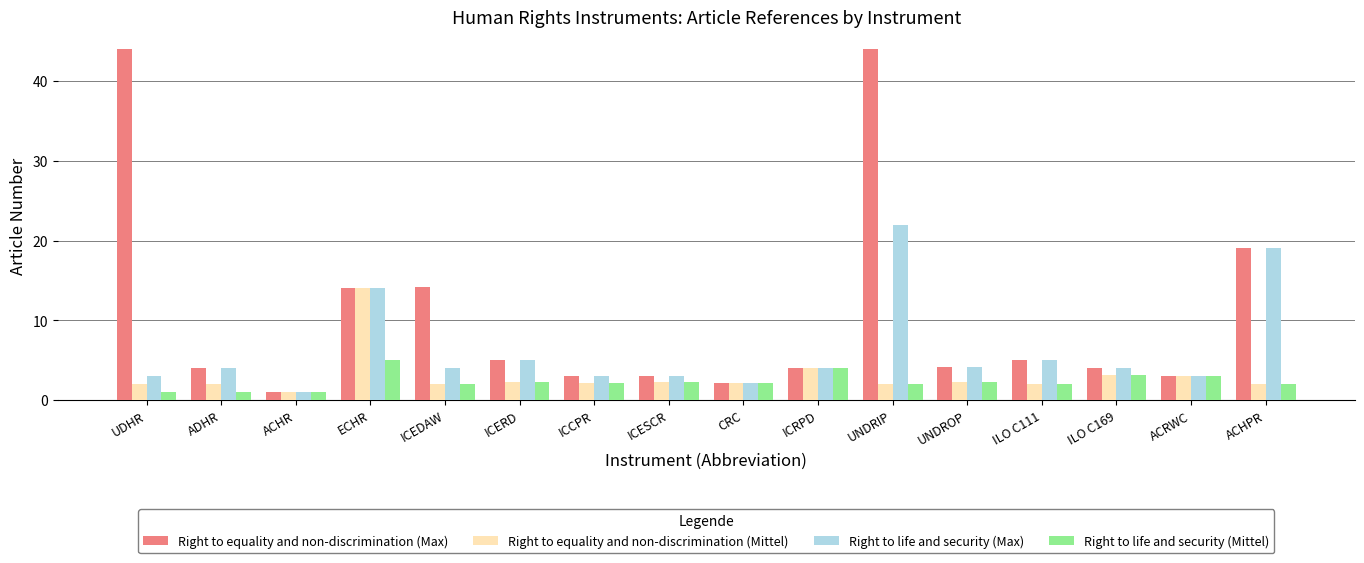

What is the greatest value displayed?

44.0